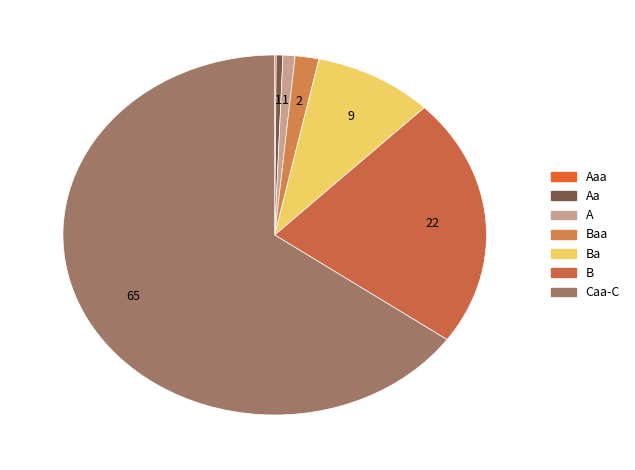

Which slice is the smallest?

Aaa